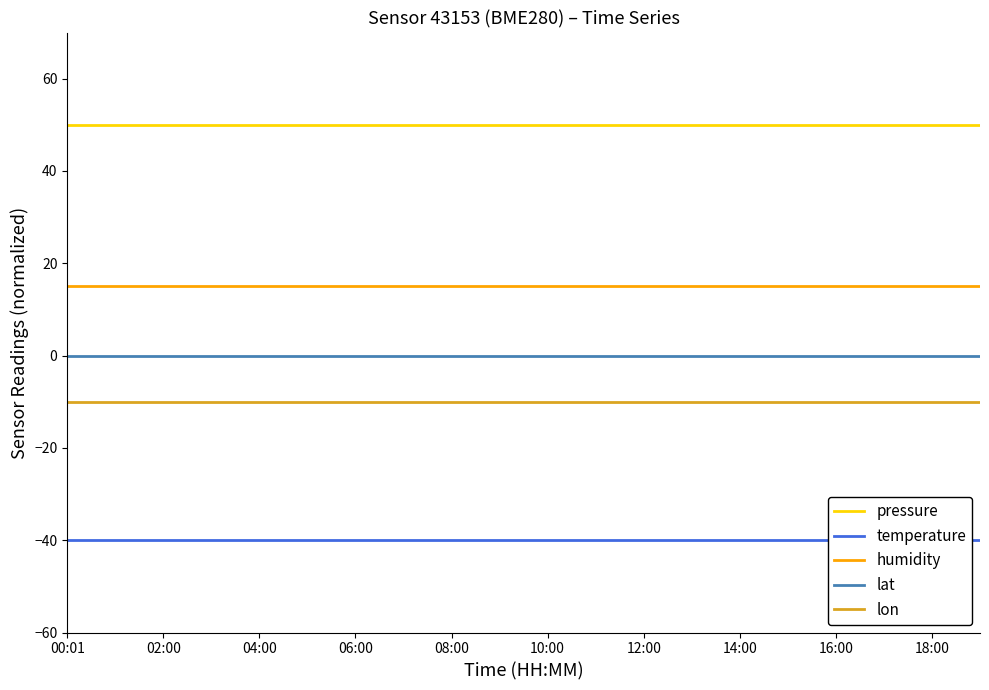

Read the pressure value at 06:00.

50